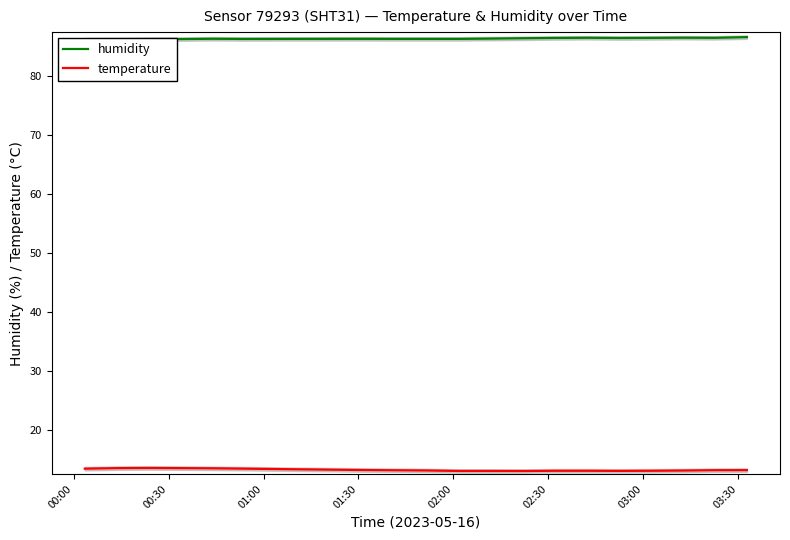

Where is humidity nearest to the value 86?

00:00